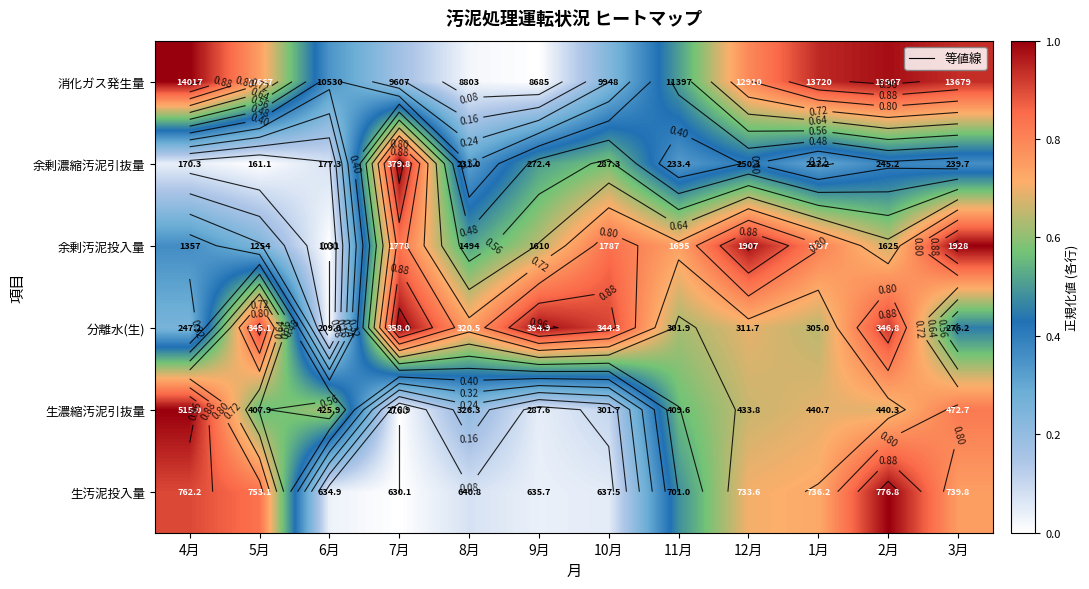

How many distinct data groups are displayed?

6